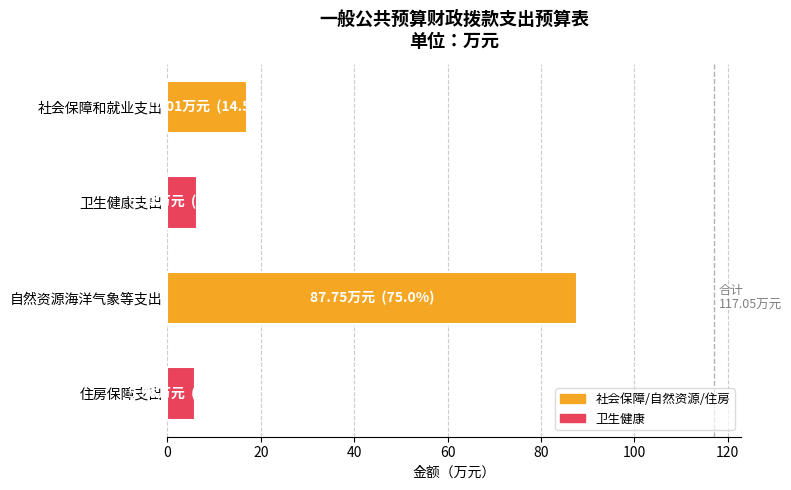

What position from the bottom is 社会保障和就业支出?

4